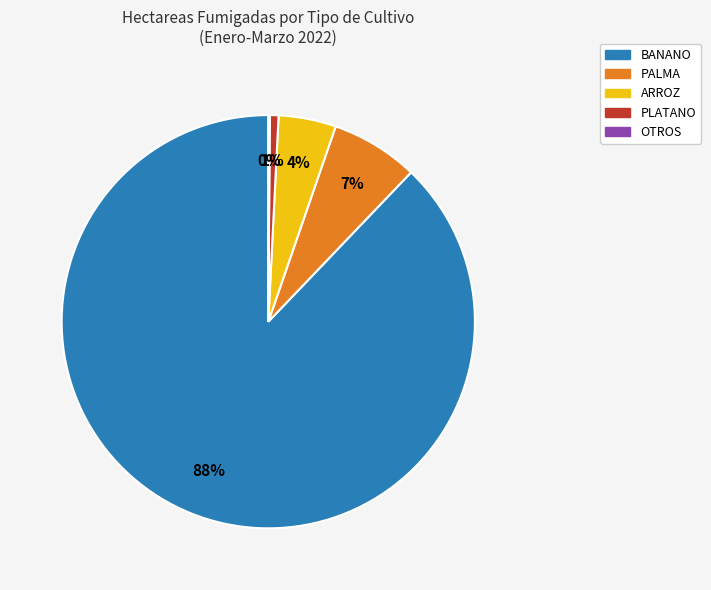

Between ARROZ and BANANO, which is larger?

BANANO